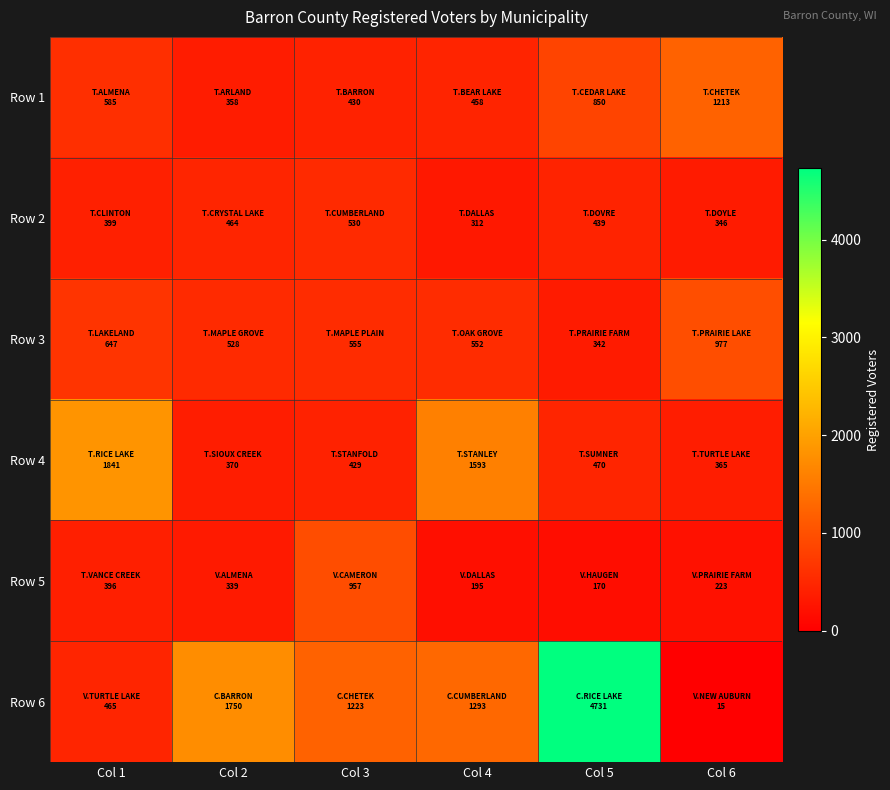

Which series changed the most between Col 2 and Col 5?

Row 6